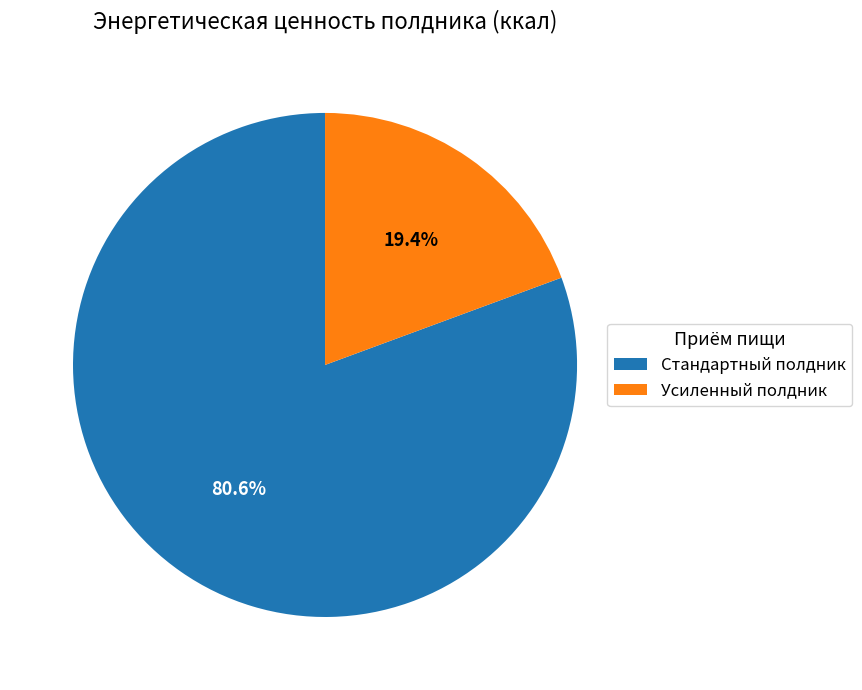

Rank the categories by value from lowest to highest.

Усиленный полдник, Стандартный полдник